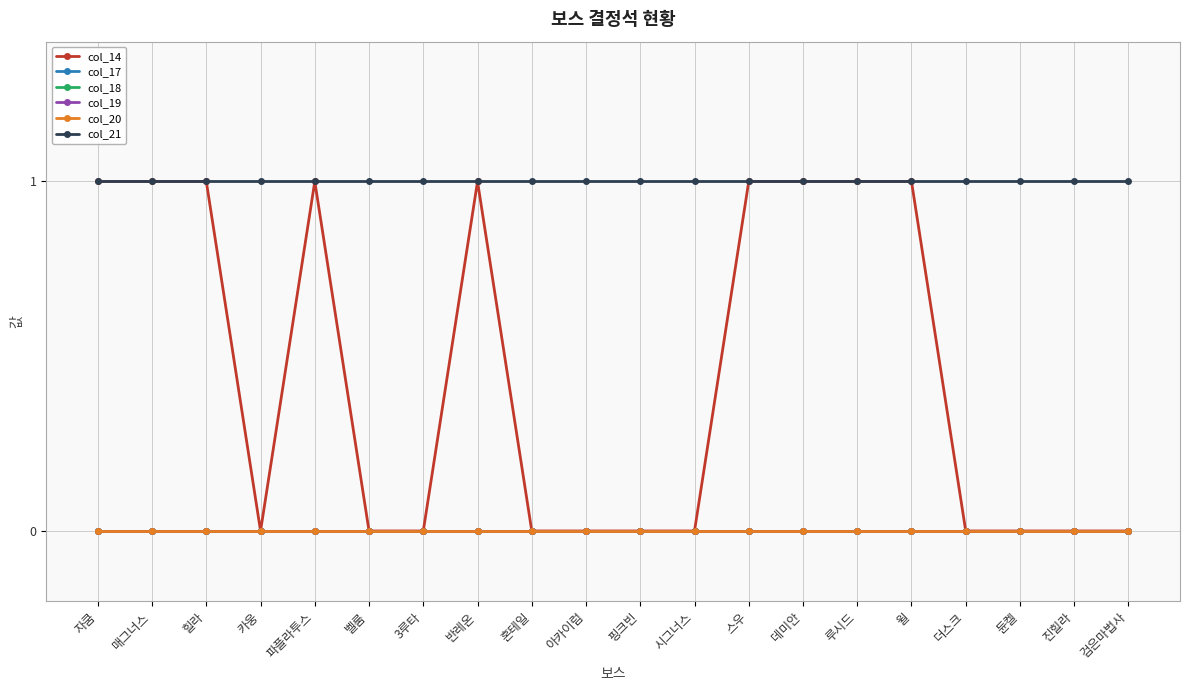

Is it true that col_21 equals 1 at 3루타?

True